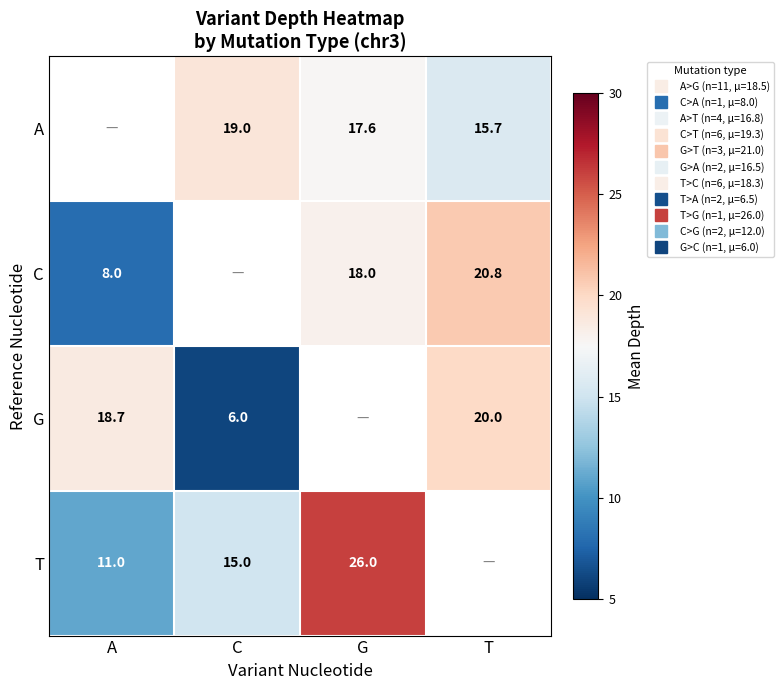

Which series changed the most between G and T?

C